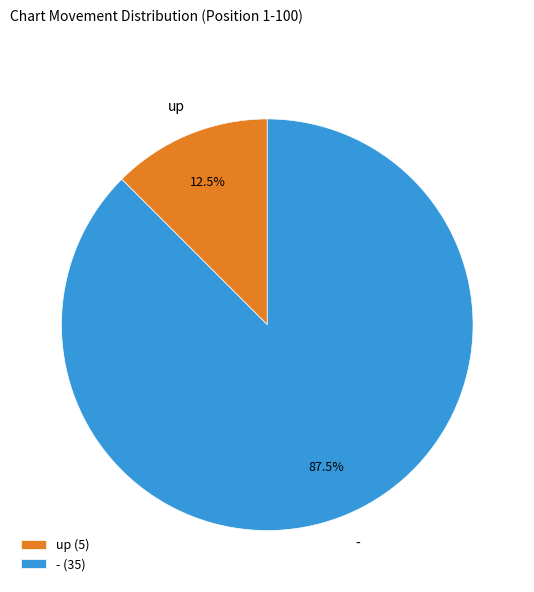

Between up and -, which is larger?

-